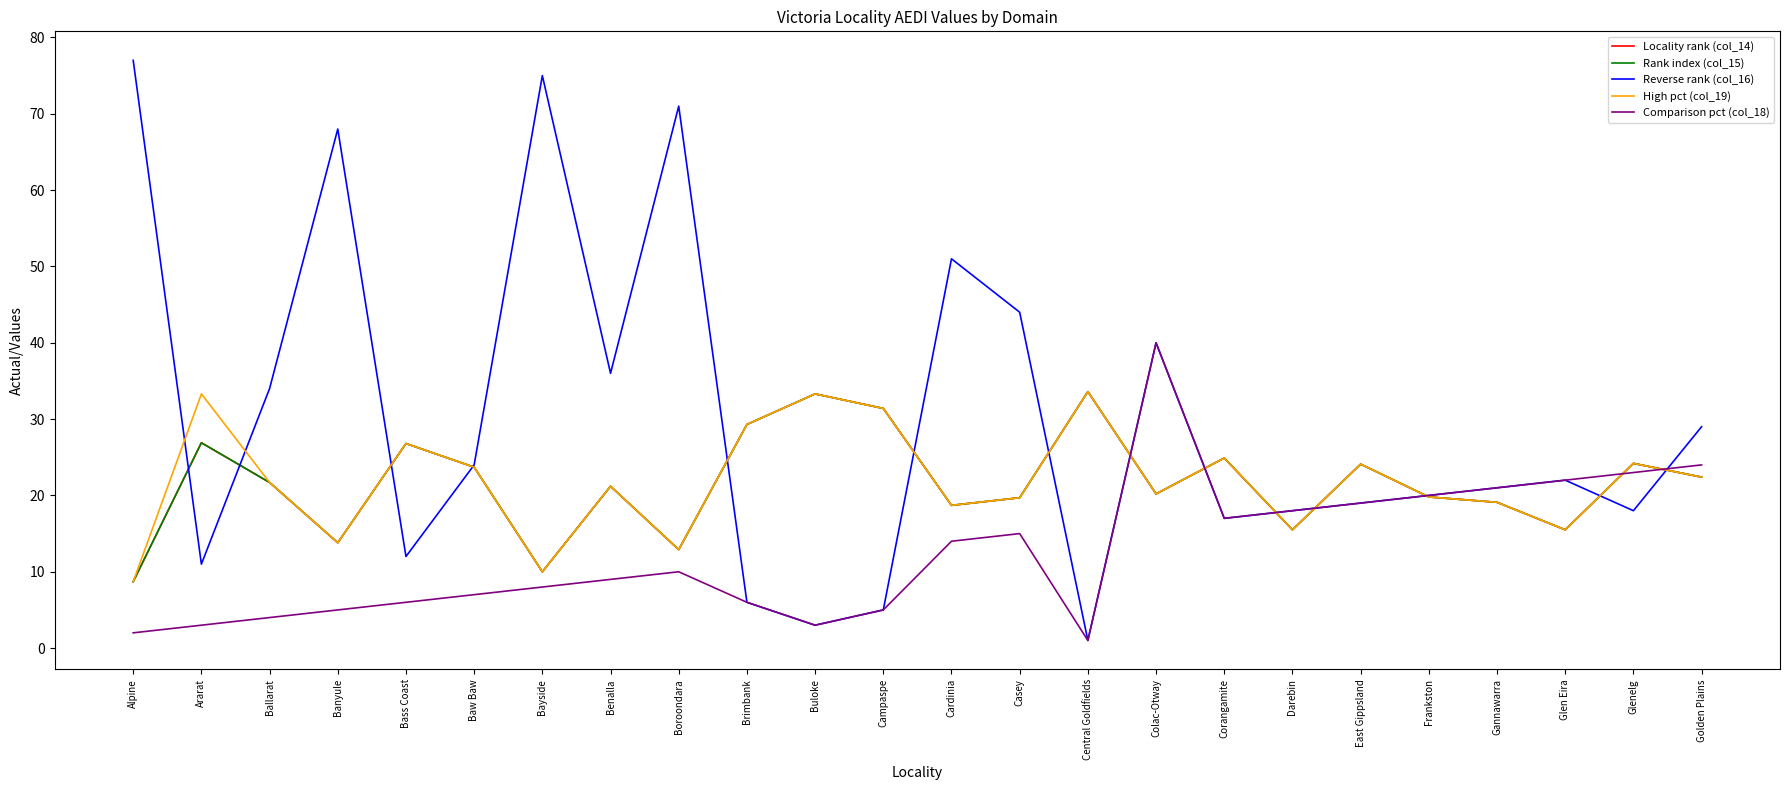

What is the average value of the High pct (col_19) series?

21.8